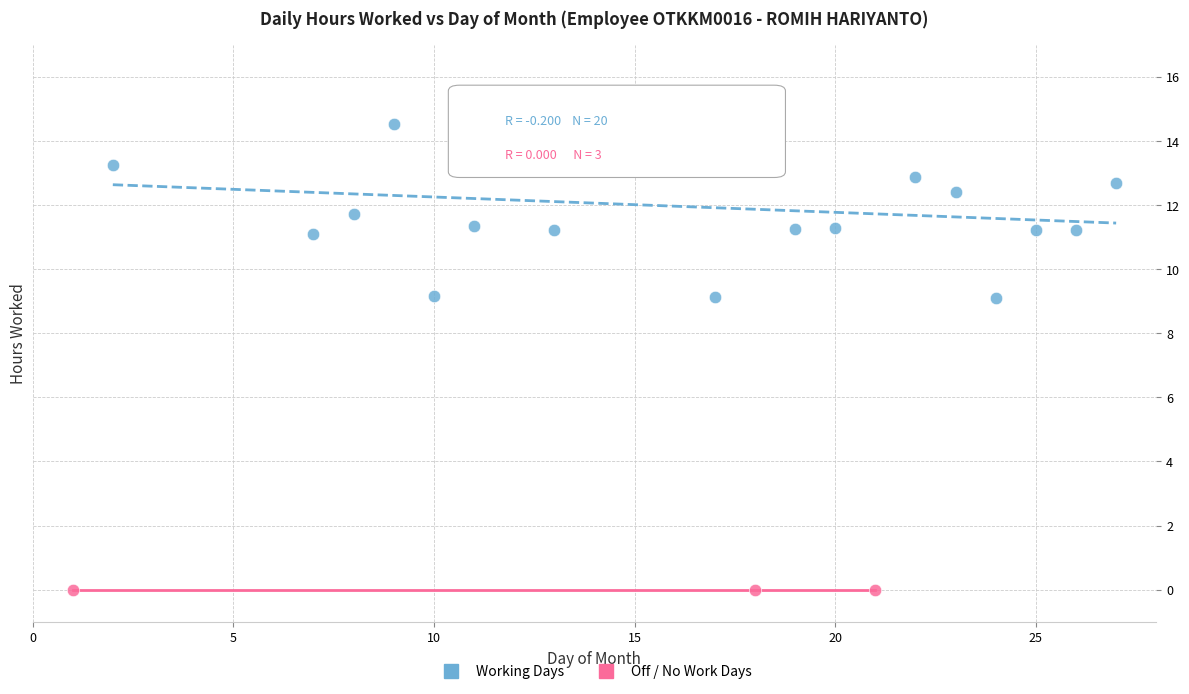

Which series contains the highest Y value?

Working Days